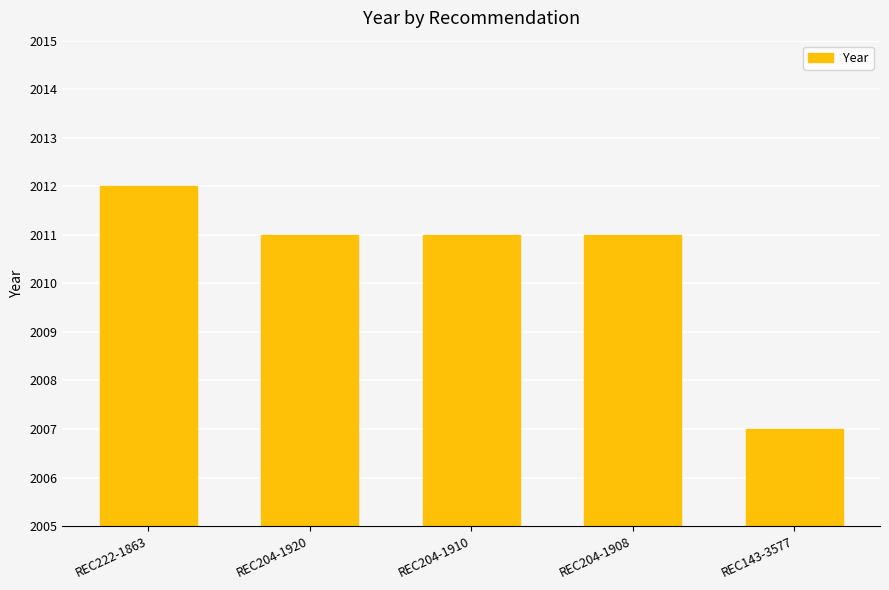

What is the ratio of the value at REC204-1910 to the value at REC222-1863?

1.0